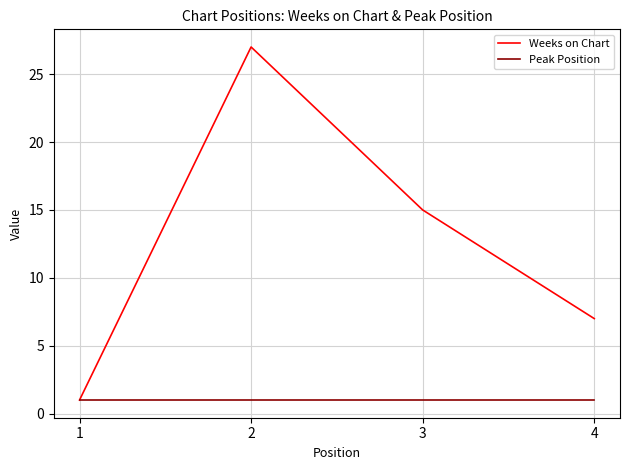

Is it true that Weeks on Chart equals 7 at 4?

True